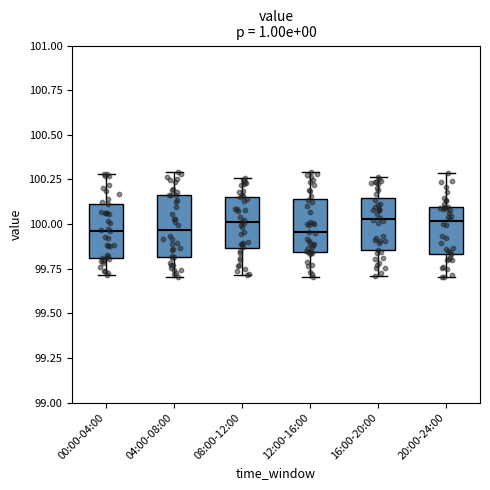

Reading left to right, transcribe this box plot: for each box, give where its median line is, the range the box spans, and where its two whiskers end, as read against the y-axis. The values are not printed on the chart, so give them approximately, as read against the axis.

00:00-04:00: median 99.95, box 99.80 to 100.10, whiskers 99.70 to 100.30
04:00-08:00: median 99.95, box 99.80 to 100.15, whiskers 99.70 to 100.30
08:00-12:00: median 100.00, box 99.85 to 100.15, whiskers 99.70 to 100.25
12:00-16:00: median 99.95, box 99.85 to 100.15, whiskers 99.70 to 100.30
16:00-20:00: median 100.05, box 99.85 to 100.15, whiskers 99.70 to 100.25
20:00-24:00: median 100.00, box 99.85 to 100.10, whiskers 99.70 to 100.30